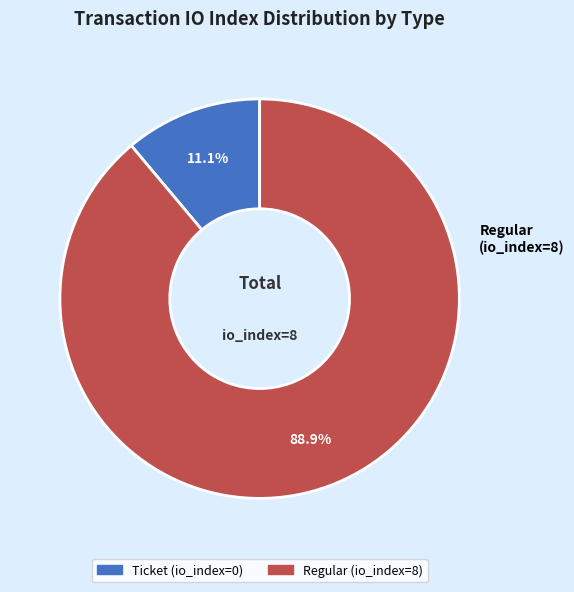

What is the smallest slice in the pie chart?

Ticket (io_index=0)